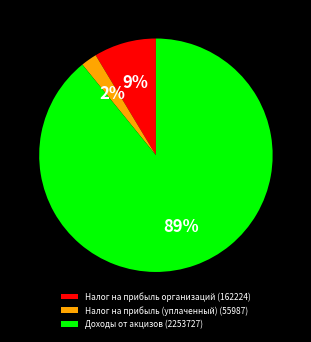

To the nearest percent, what portion does Доходы от акцизов (2253727) represent?

89%